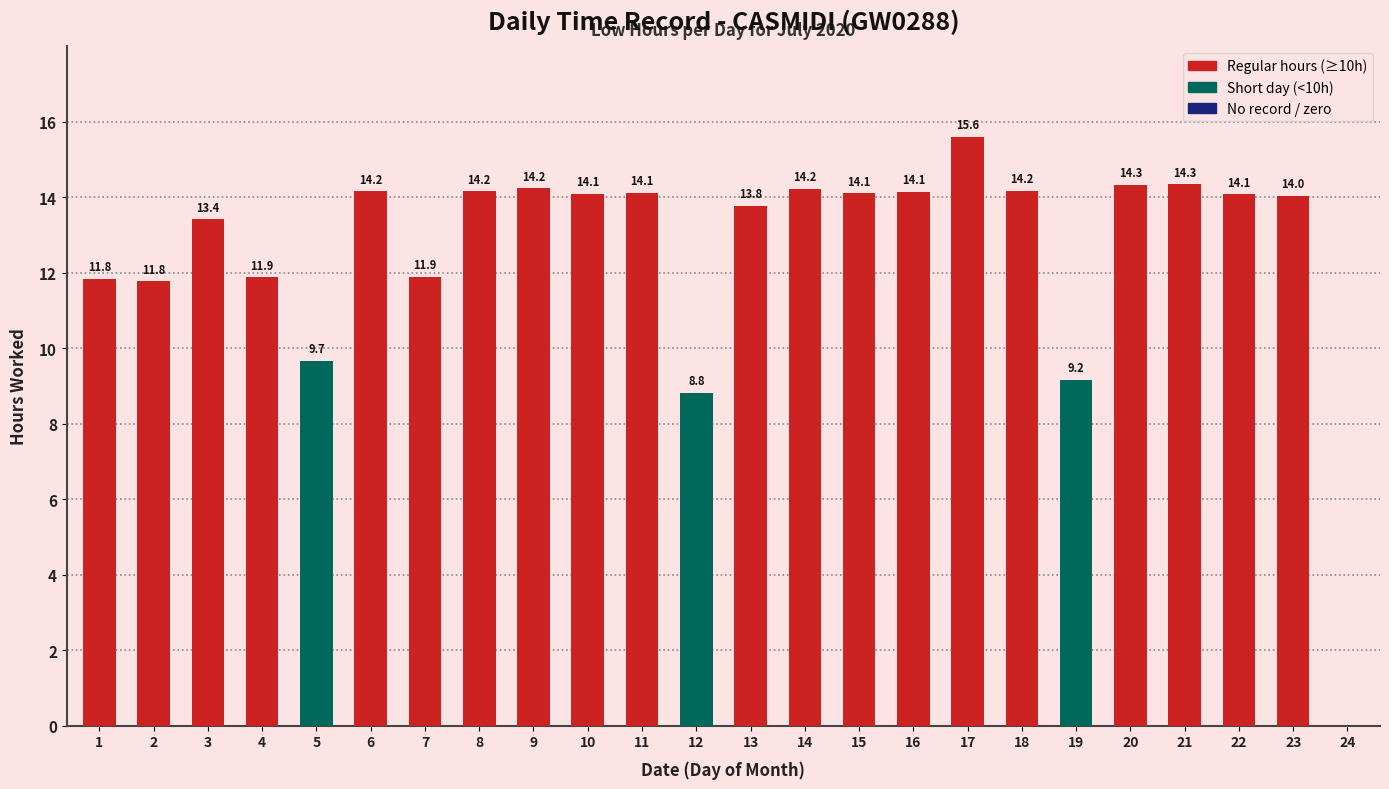

True or false: the data shows 11.8 at 2.

True